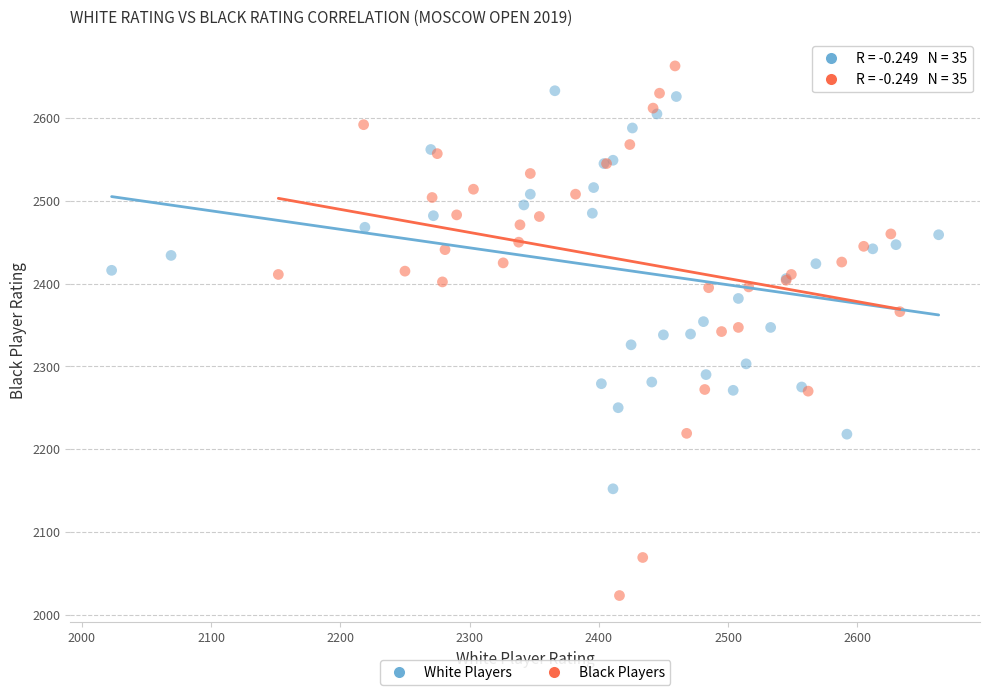

Which series reaches the minimum Y coordinate?

Black Players